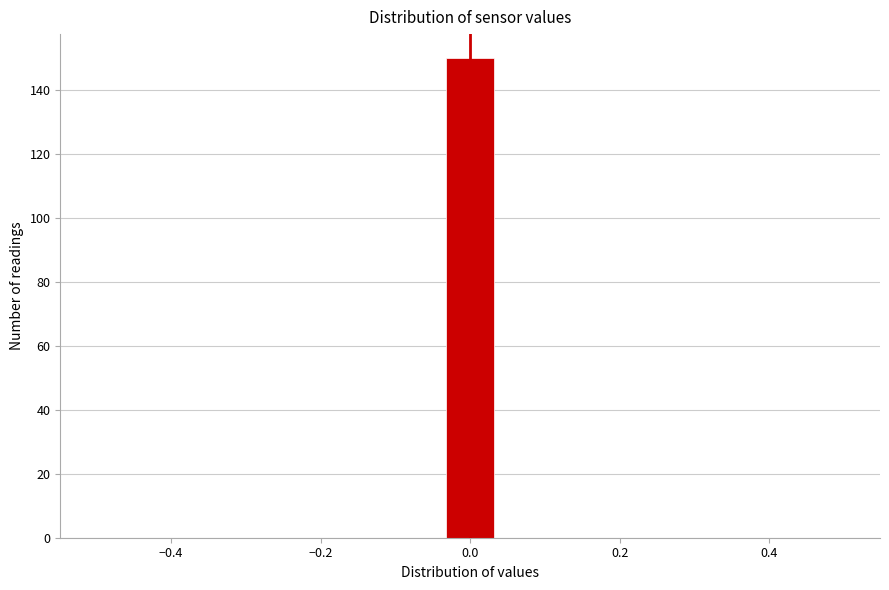

Around what value on the x-axis is the tallest bar? Give the approximate position of its centre, as read against the axis.

0.00